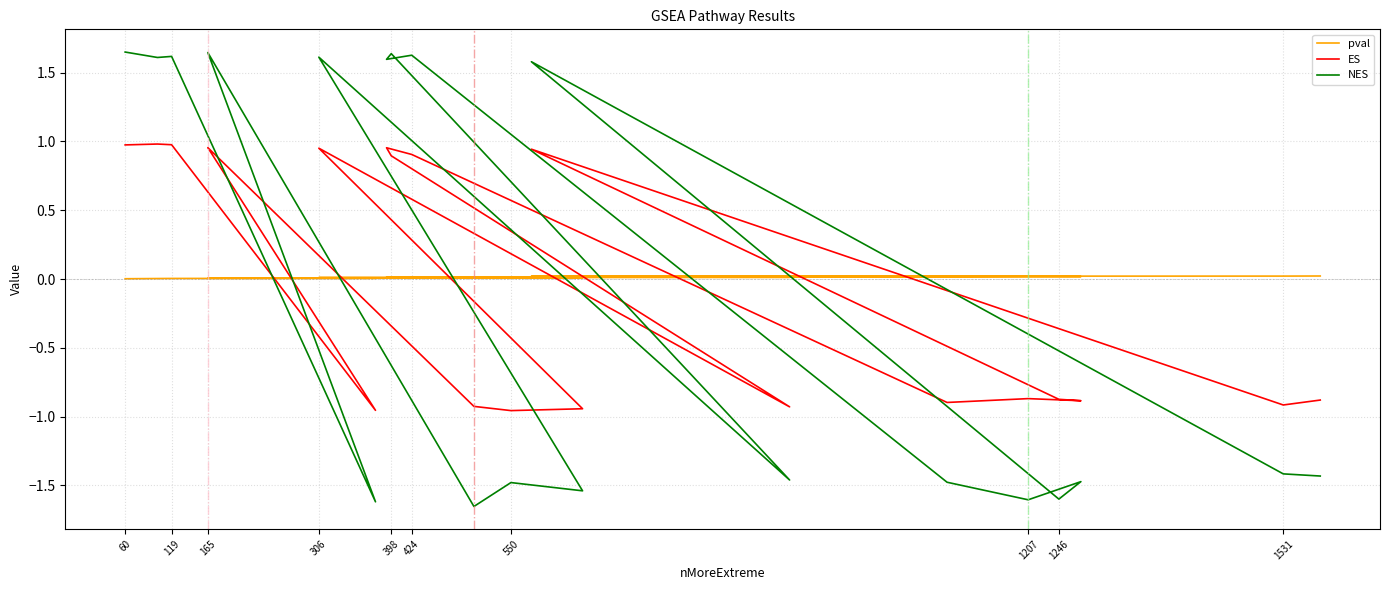

Where is ES nearest to the value 0?

1207